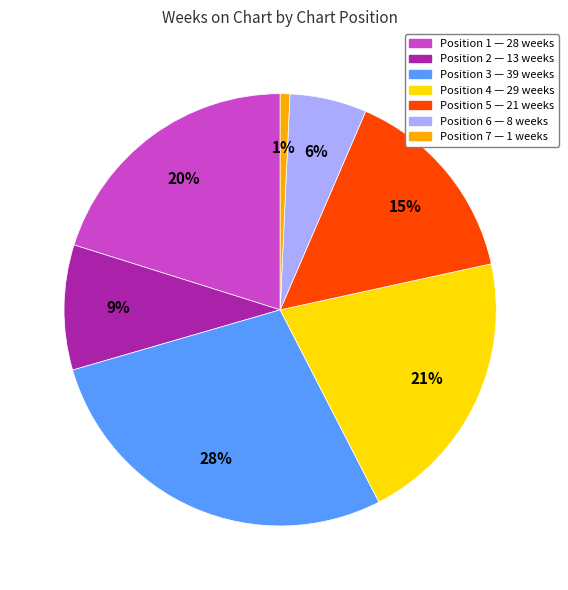

Count the number of slices in the pie.

7